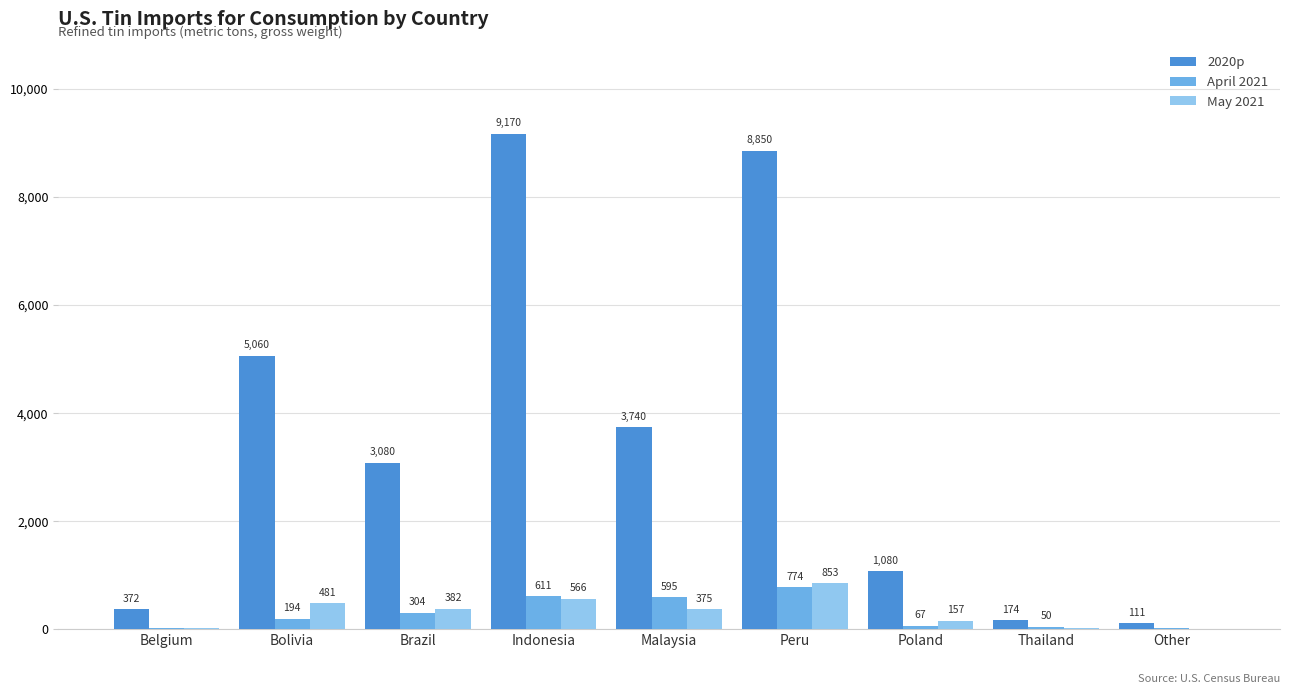

Which series changed the most between Brazil and Malaysia?

2020p